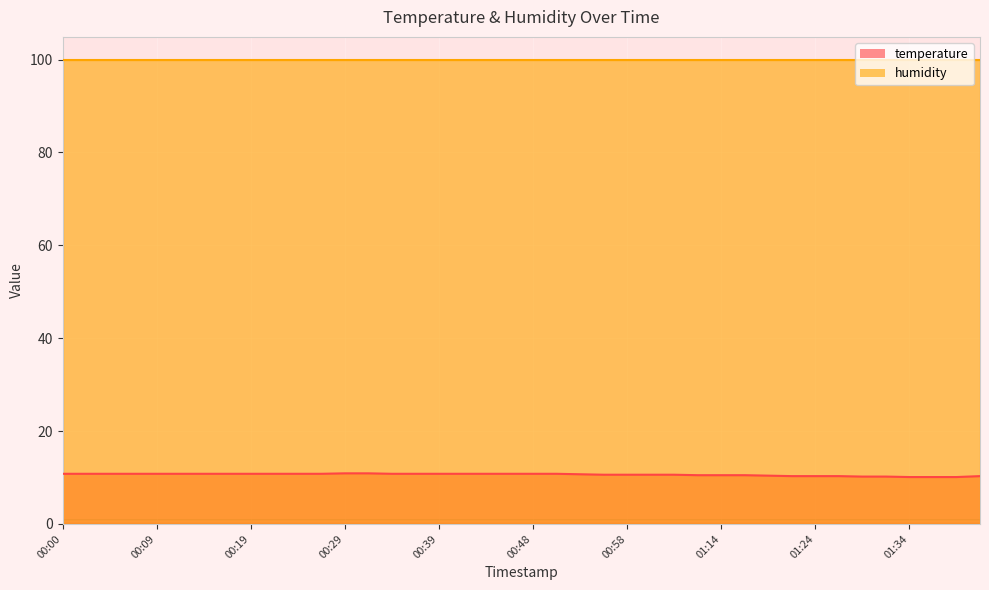

What is the average value?

10.6